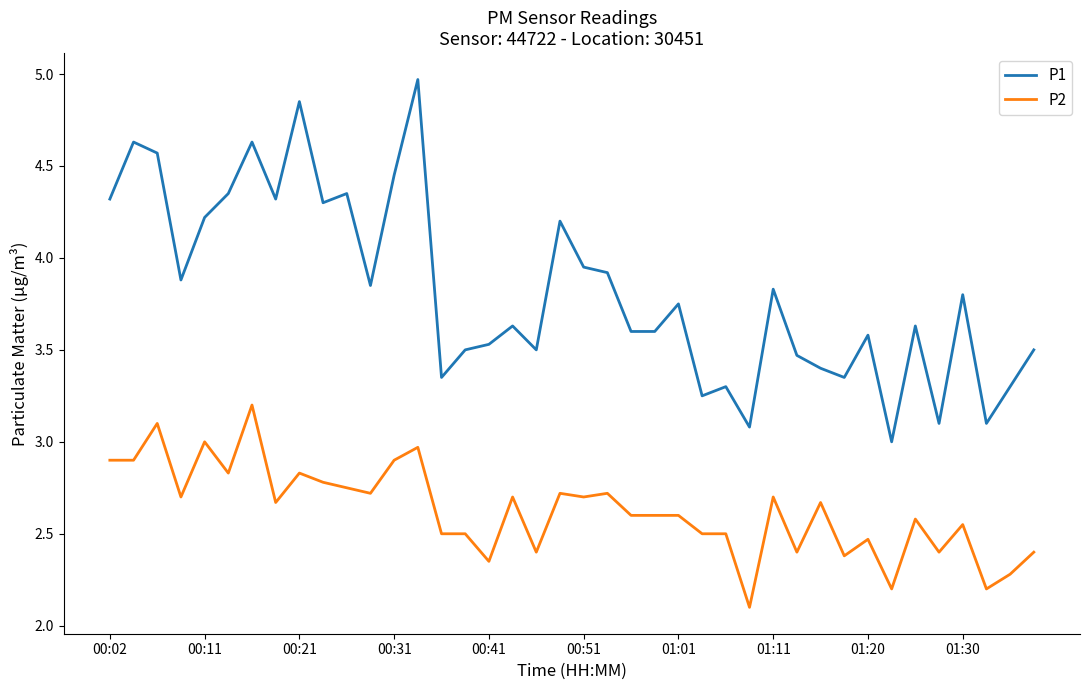

What is the difference between the maximum and minimum values in the P2 series?

1.1